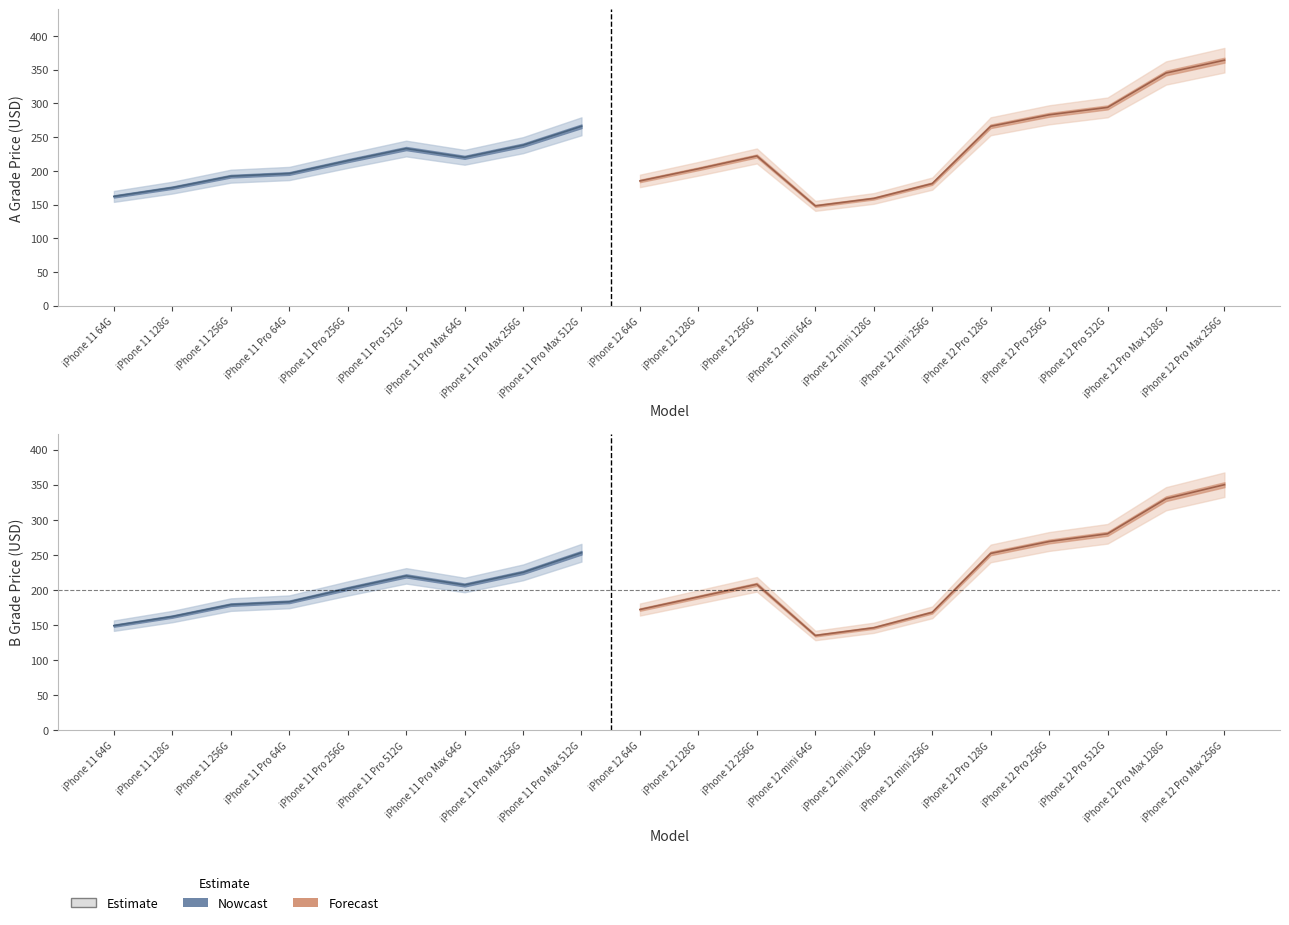

Rank the series by their maximum value, from lowest to highest.

B Grade, A Grade